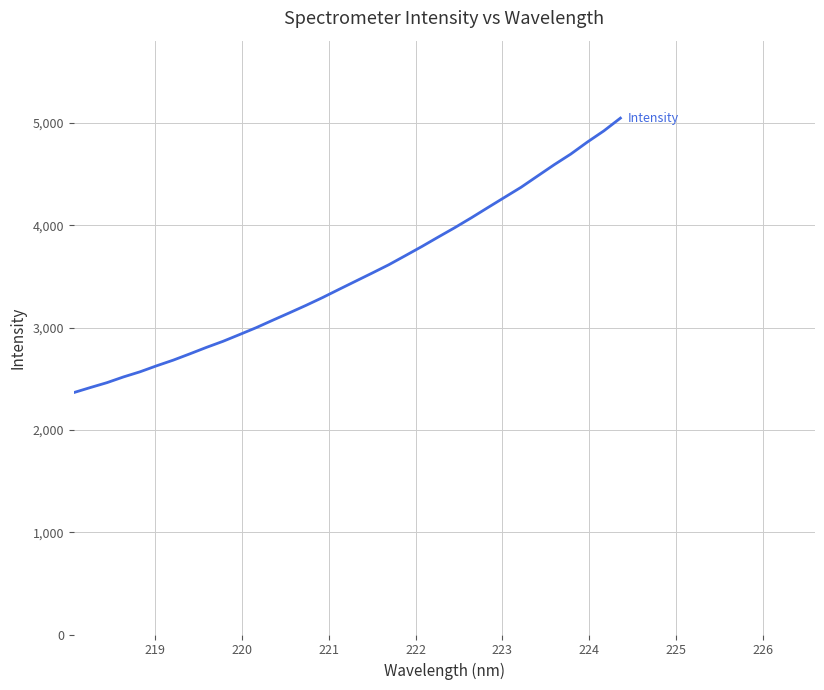

What is the smallest value displayed?

2364.4